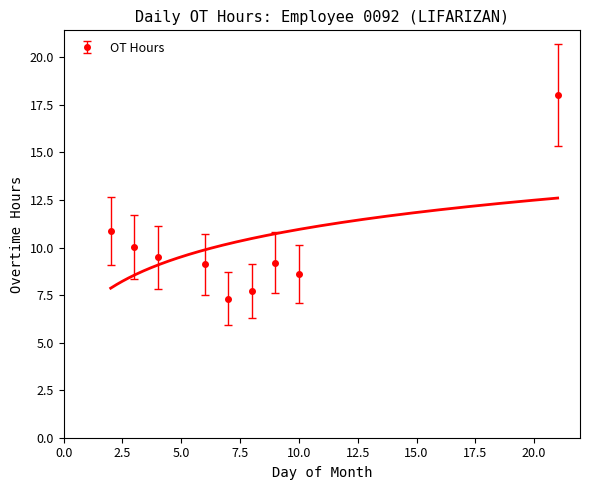

Between Day 21 and Day 2, which is larger?

Day 21